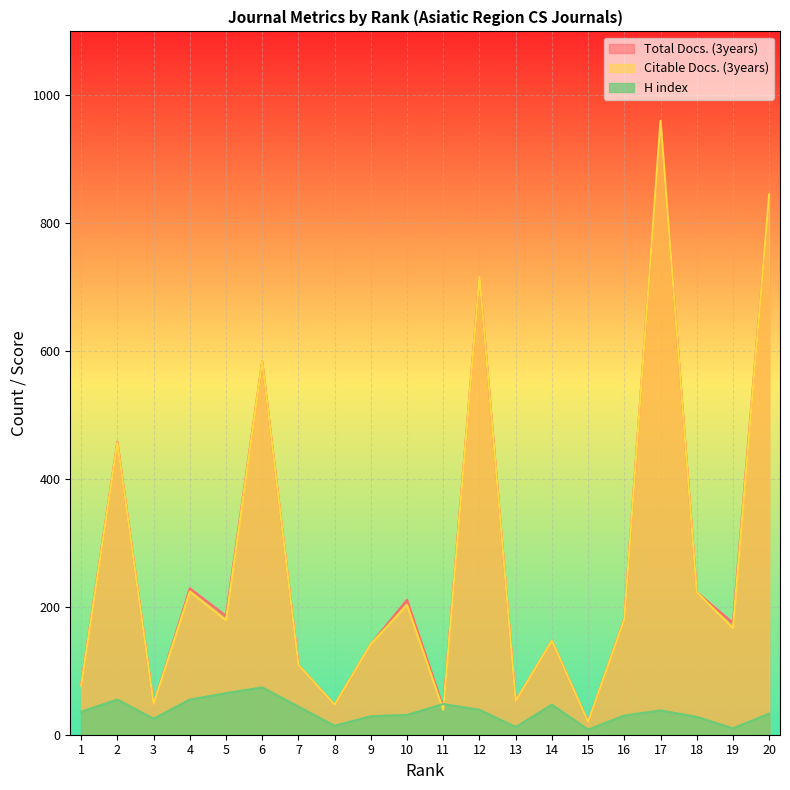

What is the difference between the highest and lowest values at 16?

152